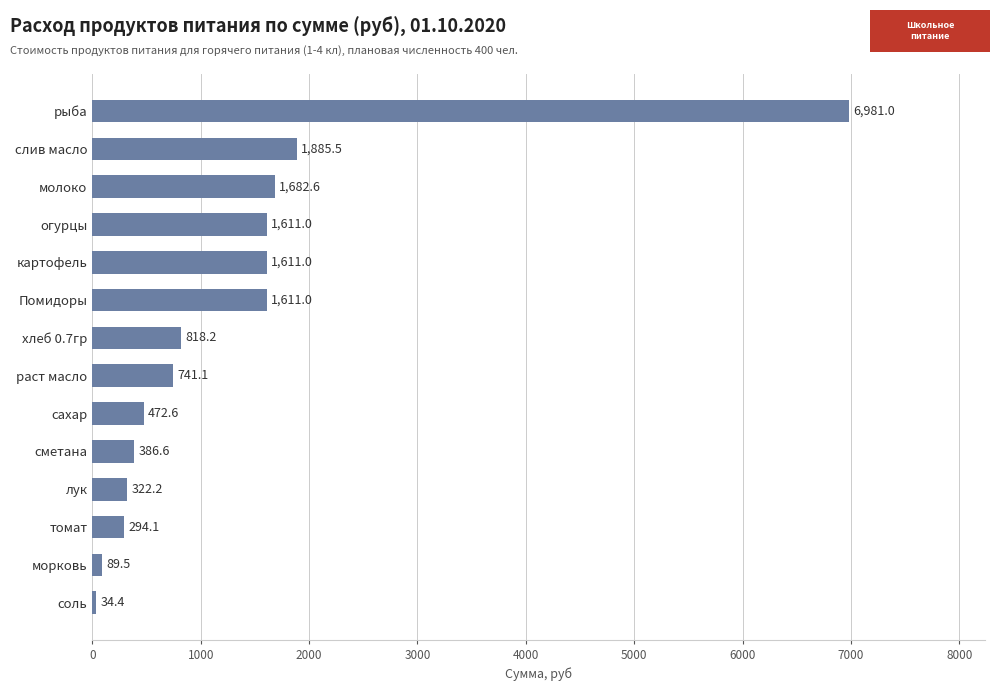

Which label corresponds to the largest value in the chart?

рыба